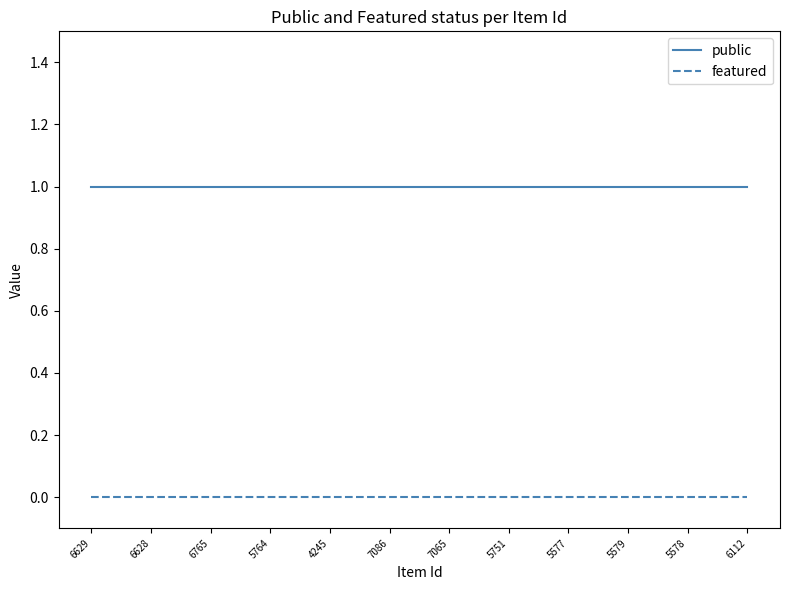

What are all the series names shown in the legend?

public, featured